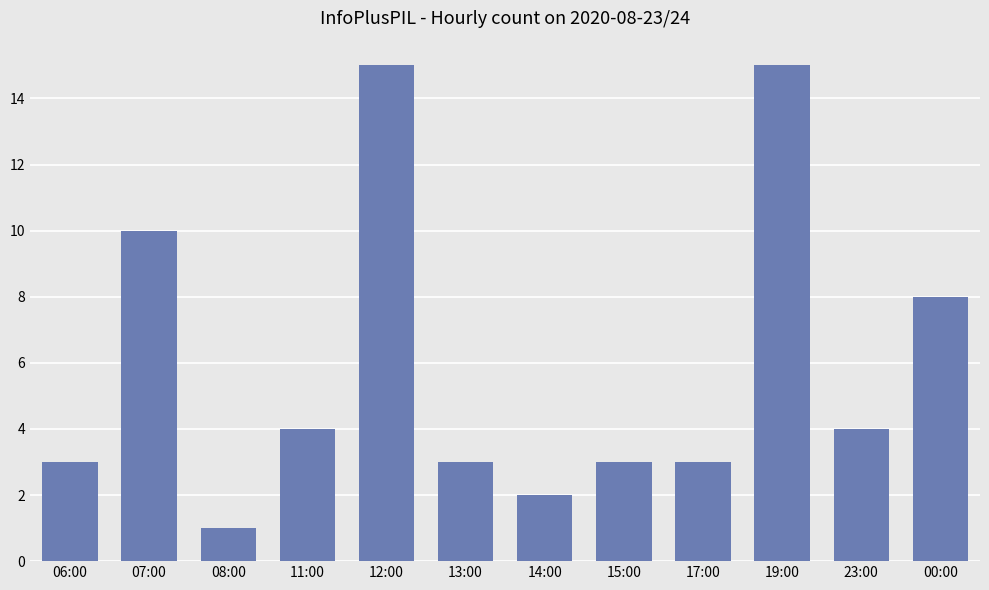

What is the difference between the second highest and minimum values?

14